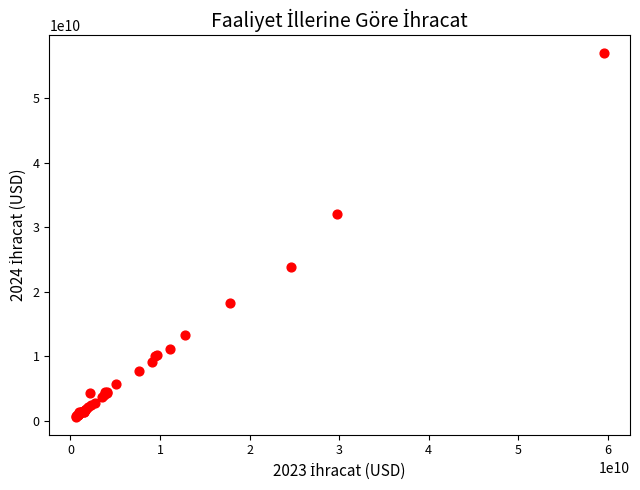

What Y value in the scatter plot is closest to 28791010174?

31984700300.9